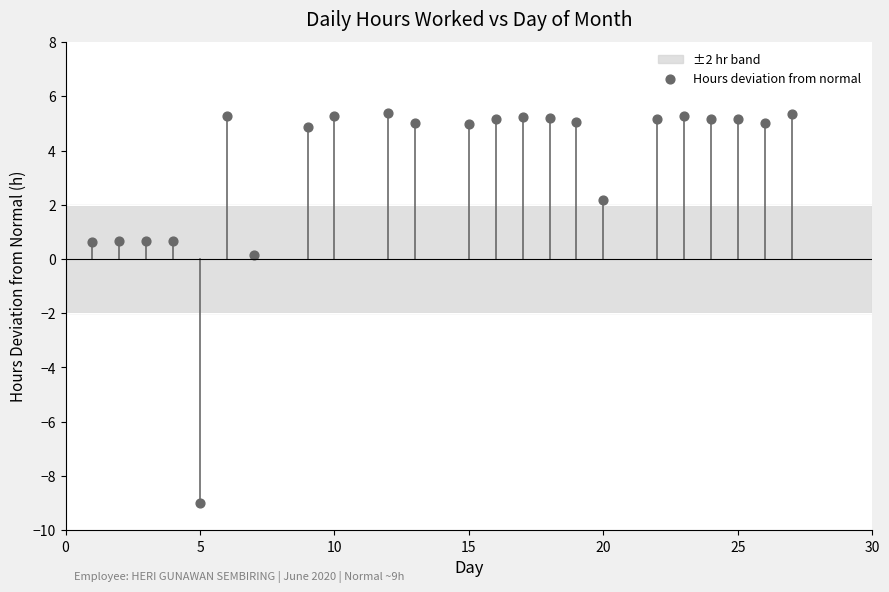

What is the range of Y values (max minus min)?

14.4